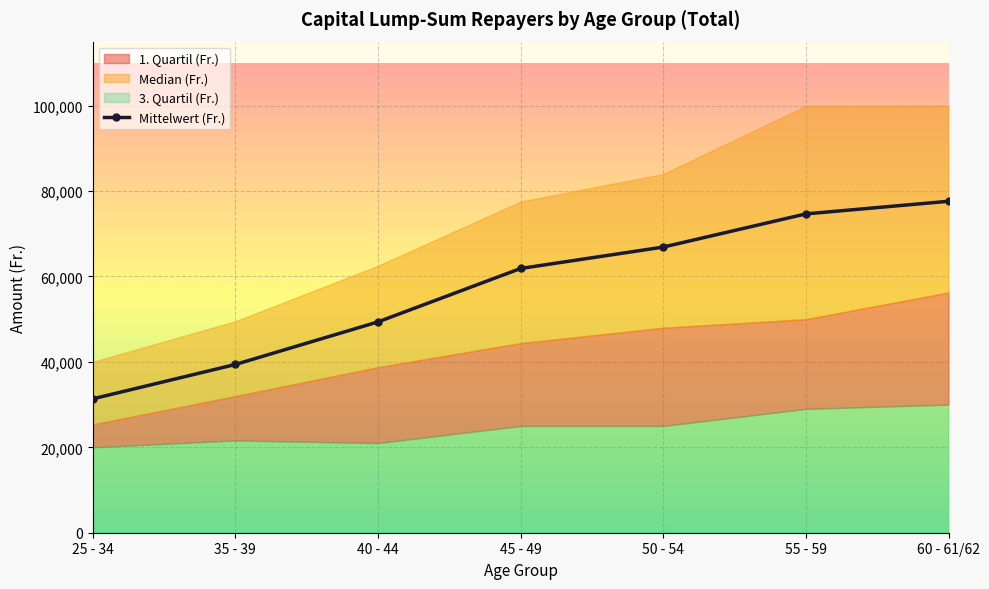

What is the difference between the second highest and minimum values?

43314.2